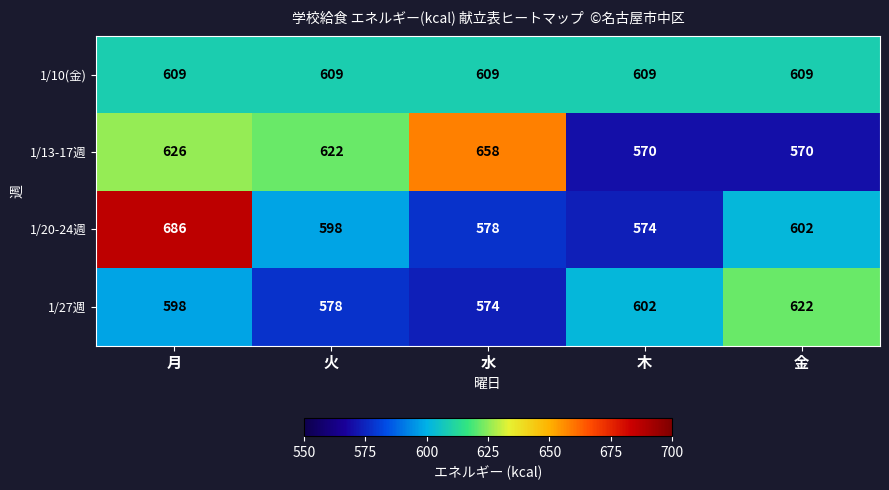

The 1/13-17週 series shows 1007 at 木. True or false?

False